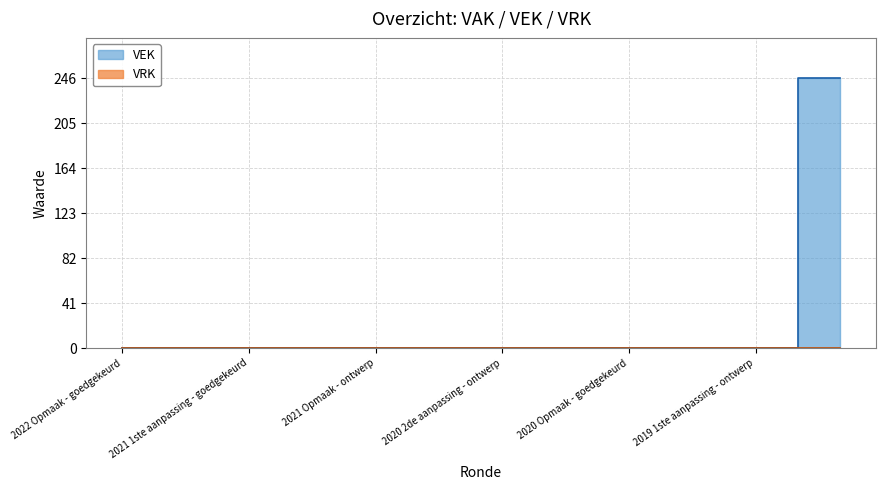

What is the difference between the maximum and minimum values?

246